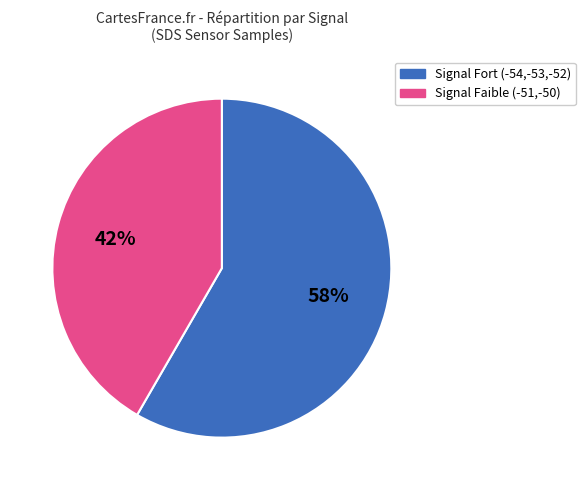

How many slices are in this pie chart?

2